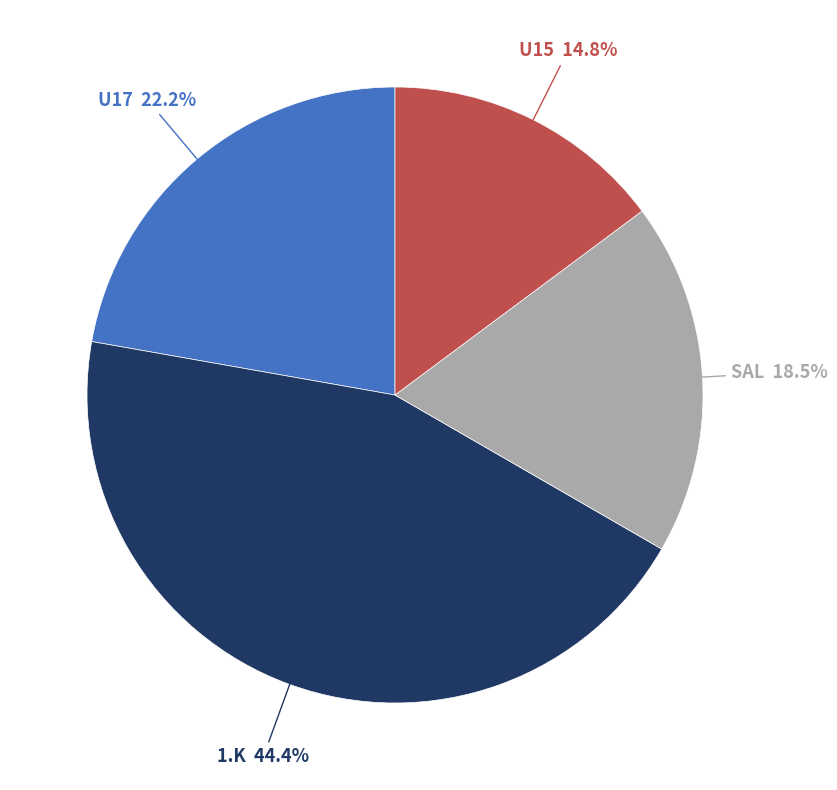

Is SAL the majority of the pie?

No